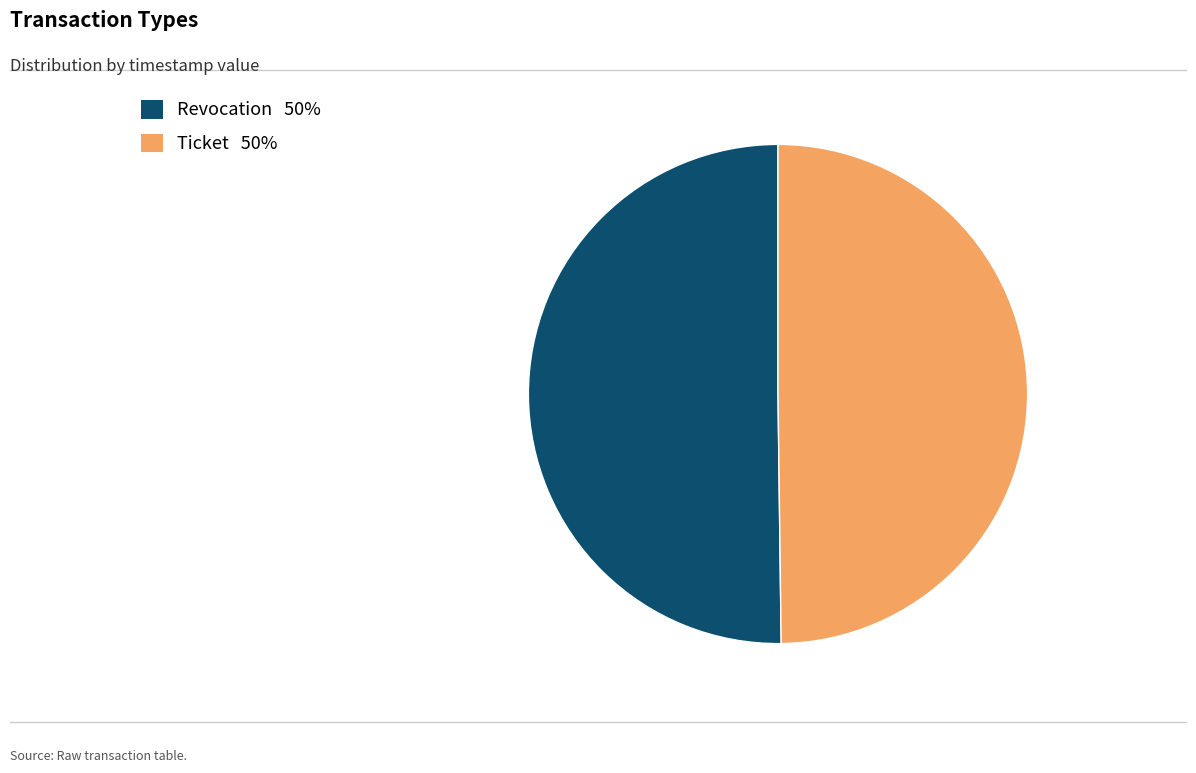

The Revocation slice represents 50% of the pie. True or false?

True